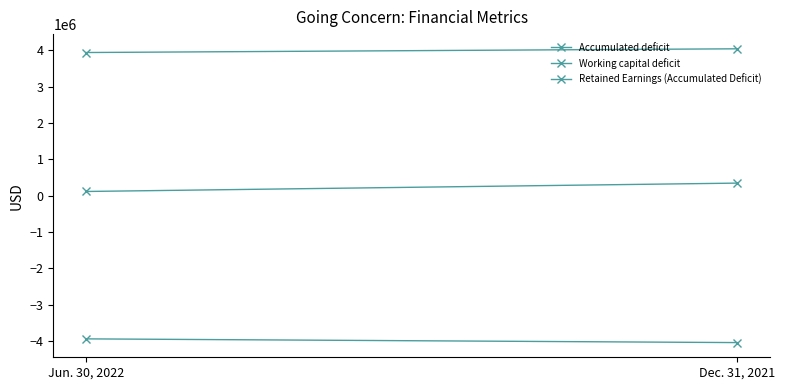

List the series in order of their overall mean, highest first.

Accumulated deficit, Working capital deficit, Retained Earnings (Accumulated Deficit)